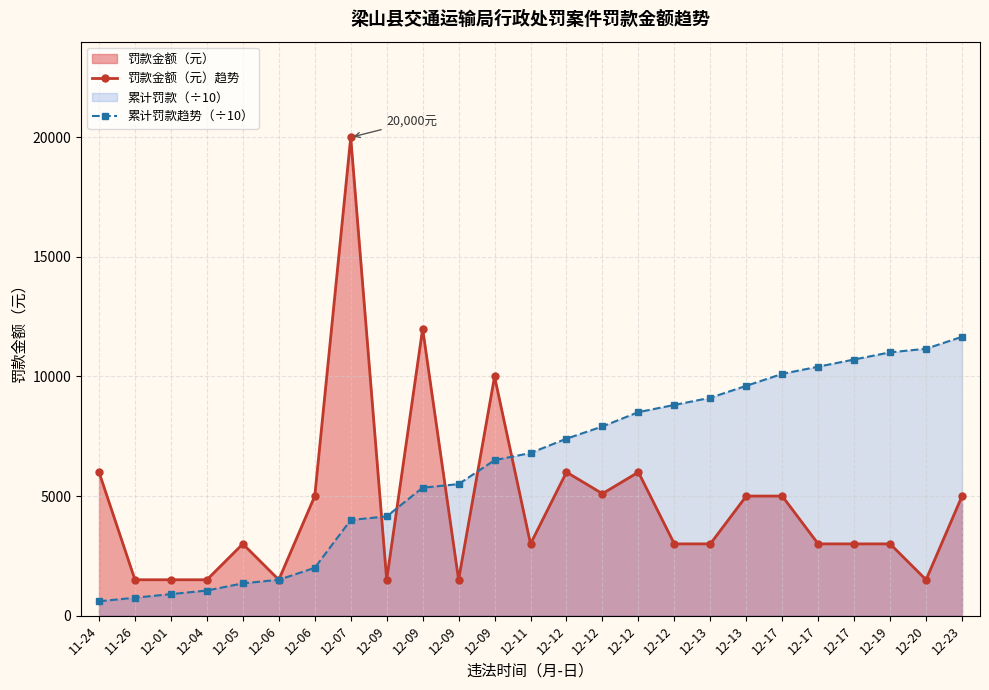

At how many categories does at least one series exceed 700?

25